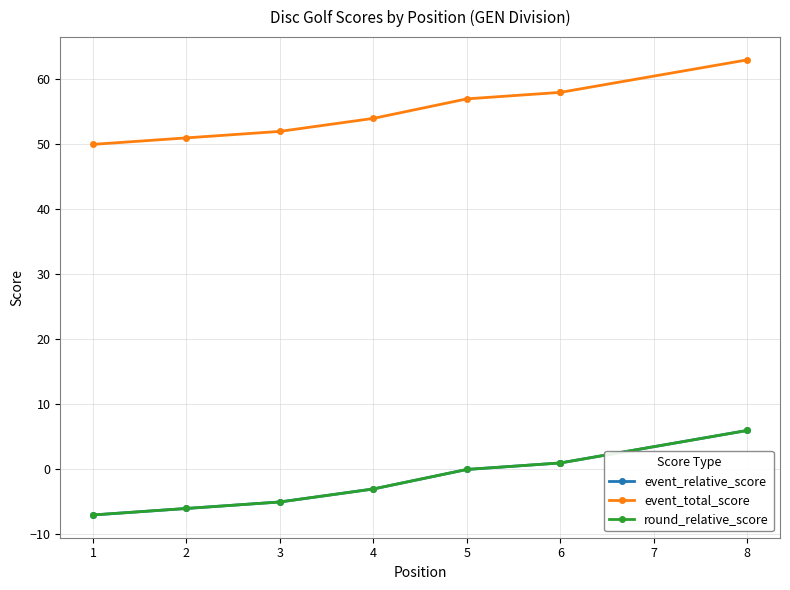

Which series changed the most between 5 and 6?

event_relative_score